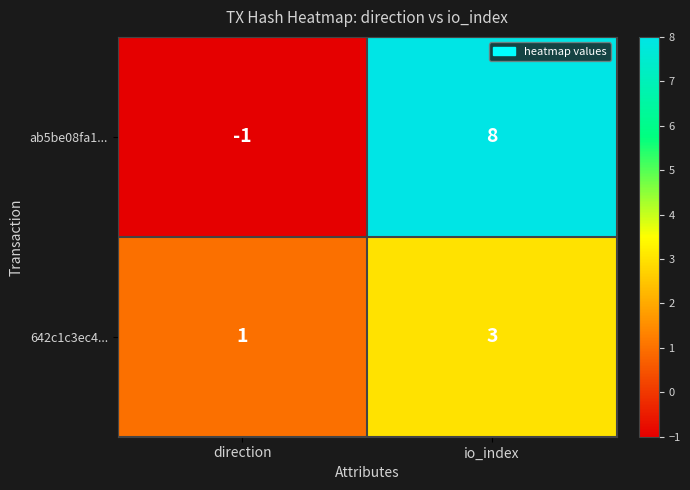

Rank the series at io_index from highest to lowest value.

ab5be08fa1..., 642c1c3ec4...